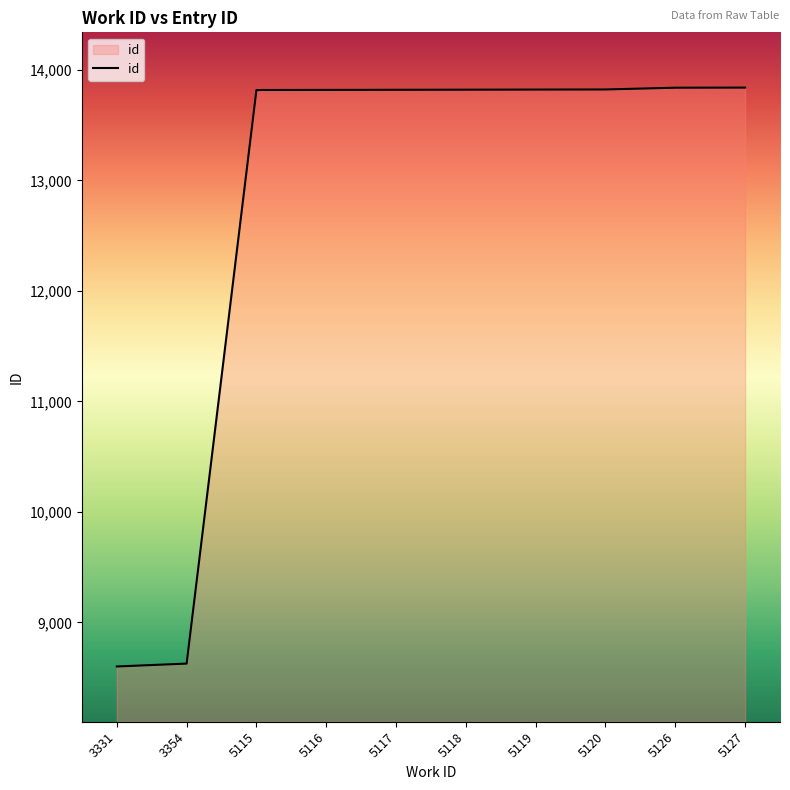

Approximately how many times larger is the value at 5120 compared to 5115?

1.0